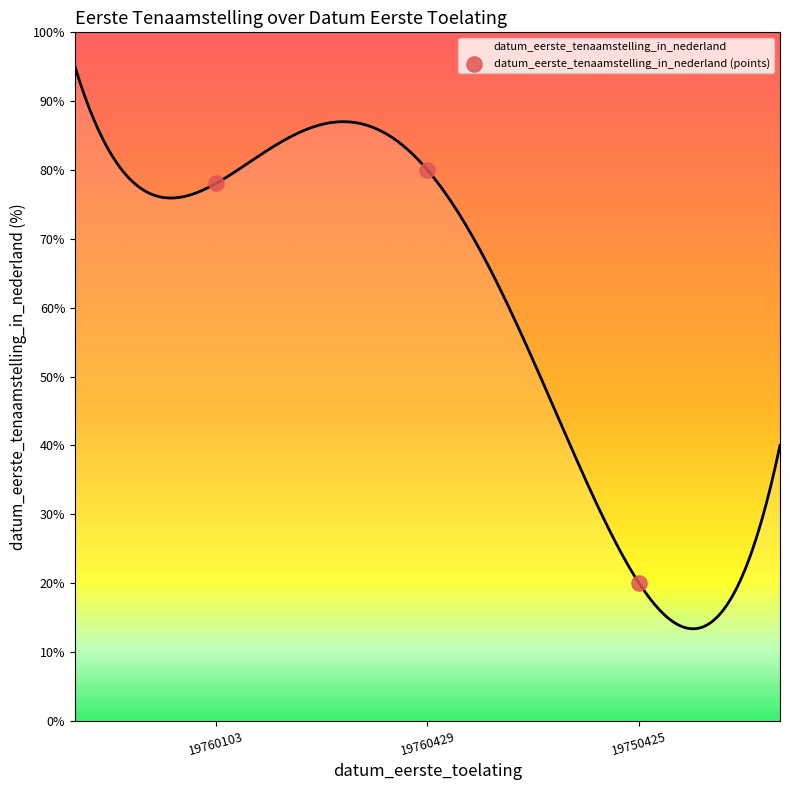

What is the change in value from 19760429 to 19750425?

-60.0